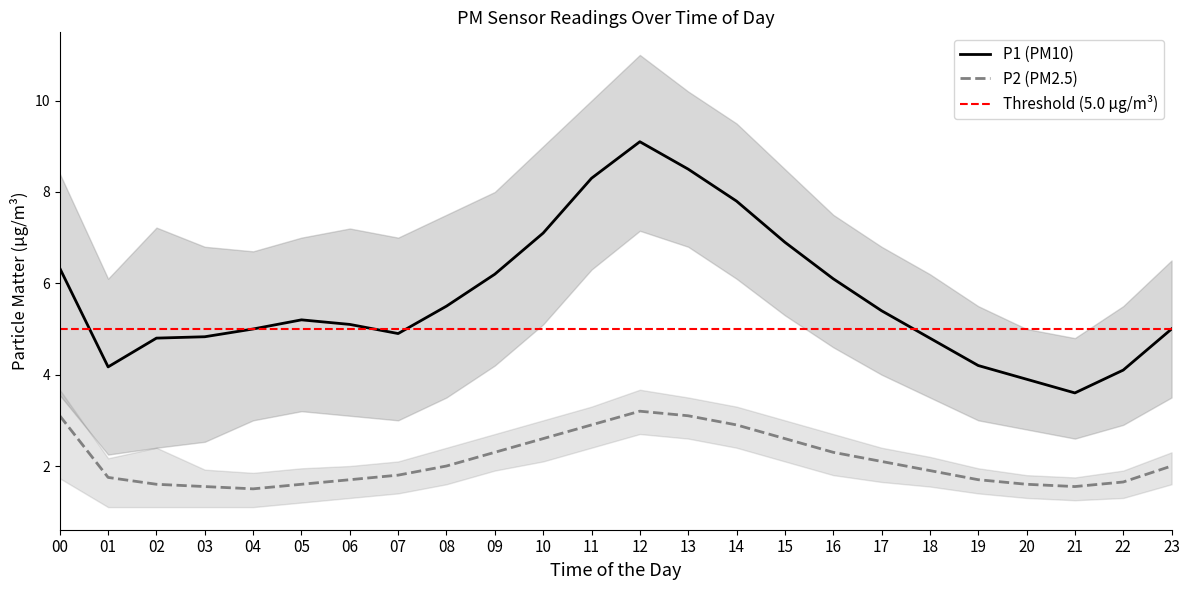

True or false: P2_lower and P1 intersect in this chart.

False